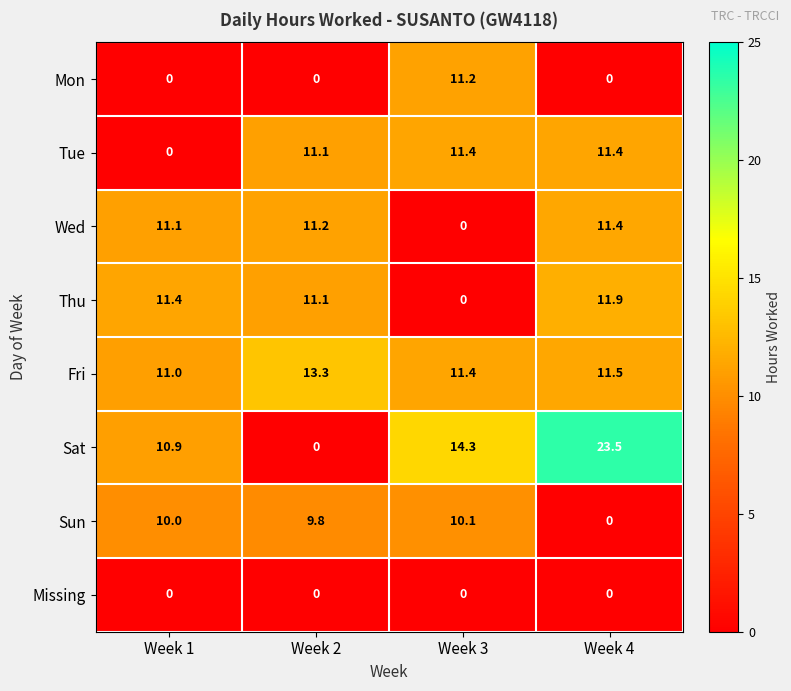

What is the maximum value for Thu?

11.9